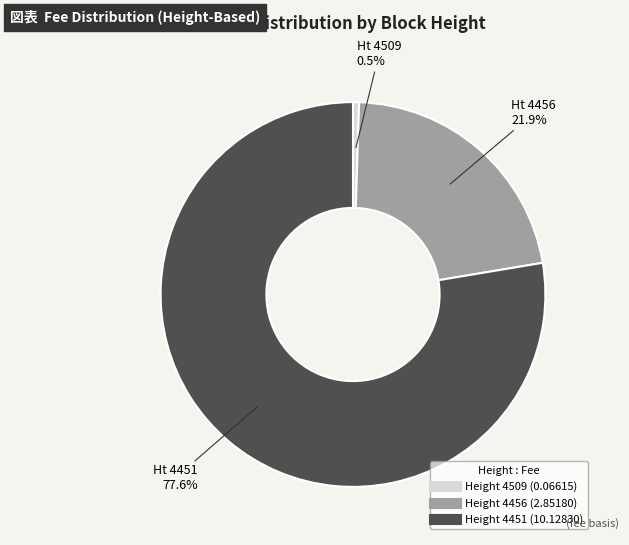

Is there a majority slice in this chart?

Yes